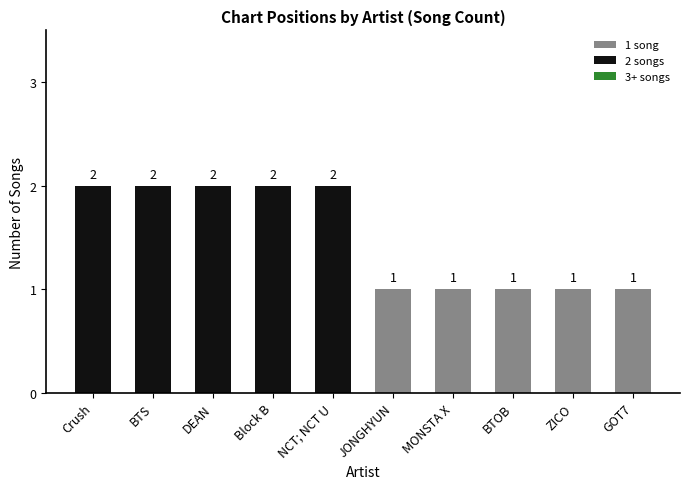

Reading left to right, transcribe all the data shown in this chart.

2	2	2	2	2	1	1	1	1	1